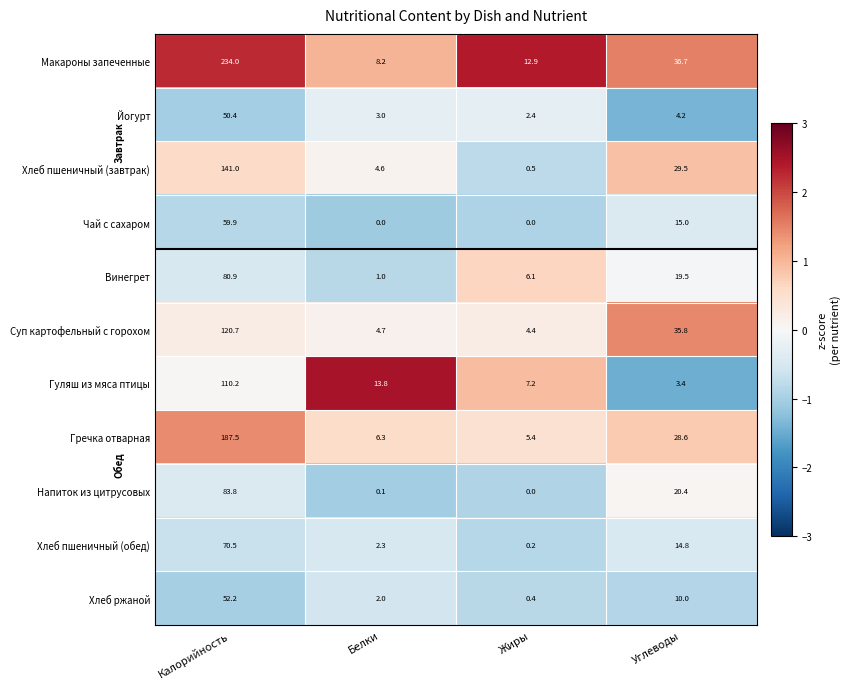

What is the difference between the highest and lowest values at Белки?

13.8